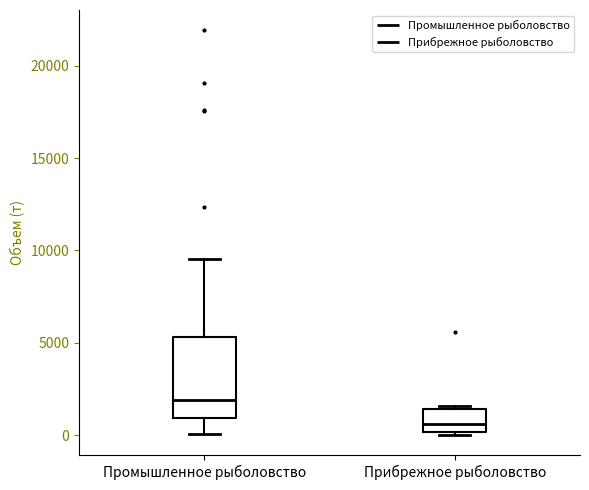

Reading left to right, read every box against the y-axis: the position of its median line, the range the box covers, and the ends of its whiskers. The values are not printed on the chart, so give them approximately, as read against the axis.

Промышленное рыболовство: median 2000, box 1000 to 5500, whiskers 0 to 9500
Прибрежное рыболовство: median 500, box 0 to 1500, whiskers 0 to 1500 (just above the box's upper edge)